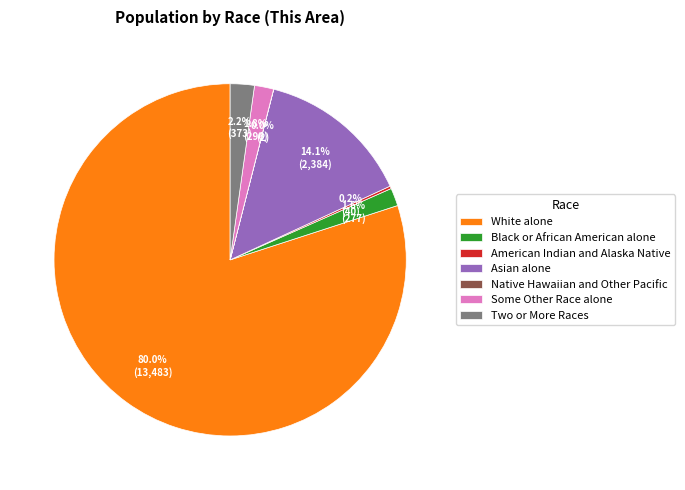

The White alone slice represents 91% of the pie. True or false?

False